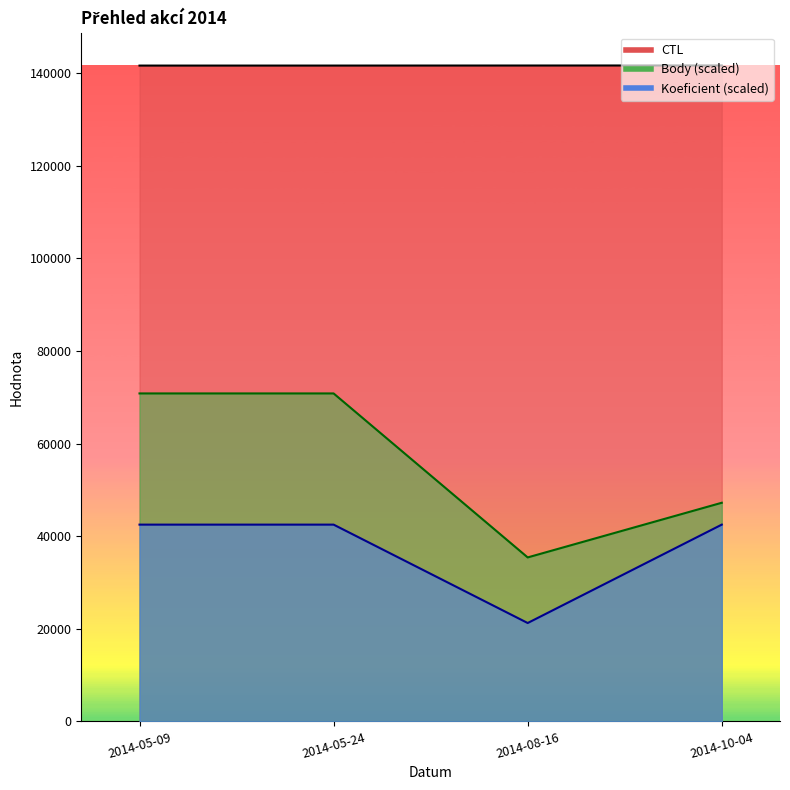

Reading left to right, transcribe all the data shown in this chart.

CTL: 141604.0	141606.0	141616.0	141630.0
Body: 70815.0	70815.0	35407.5	47210.0
Koeficient: 42489.0	42489.0	21244.5	42489.0